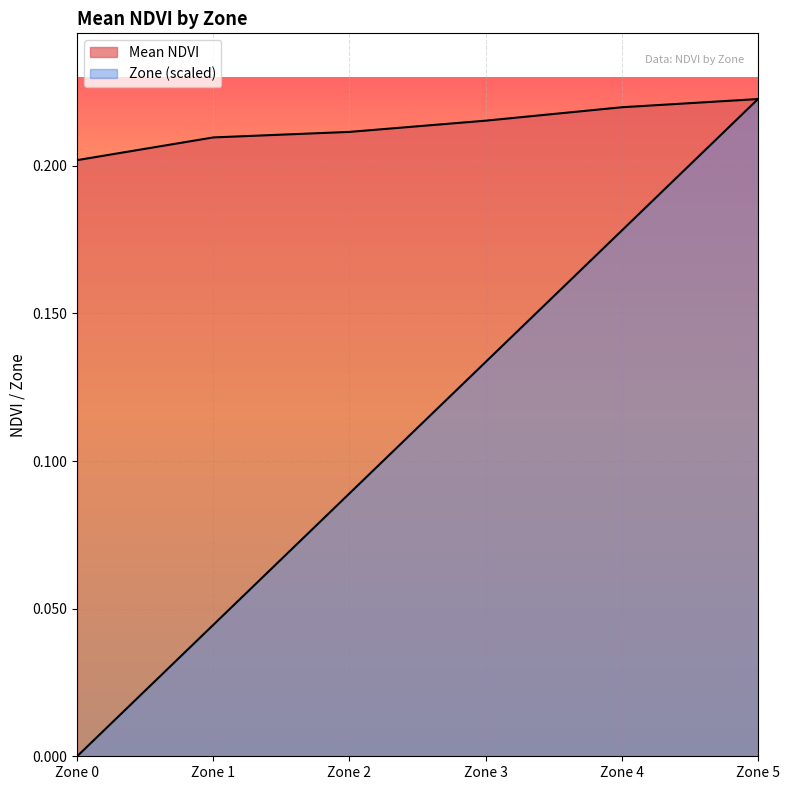

The Zone series shows 0.1 at Zone 3. True or false?

True